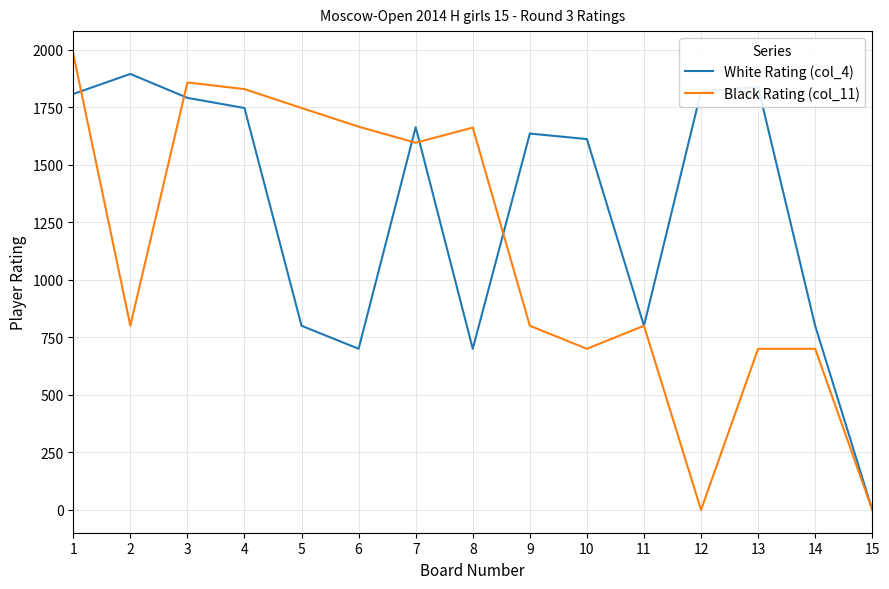

What is the maximum value shown in the chart?

1981